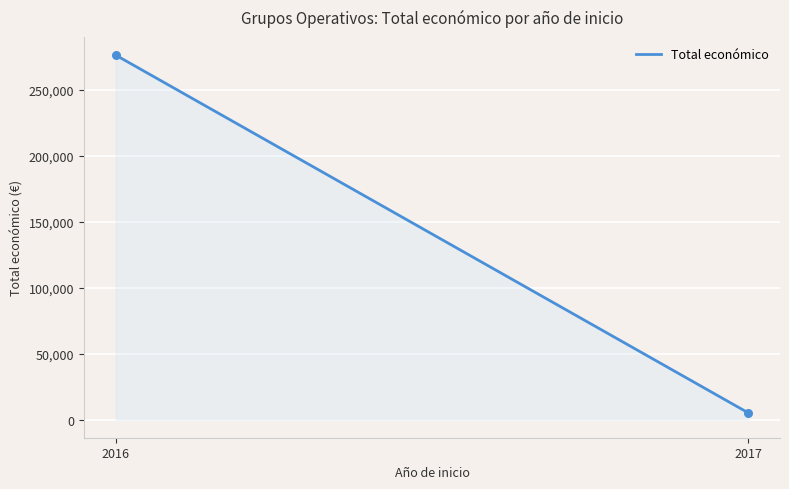

What is the maximum value shown in the chart?

276411.5